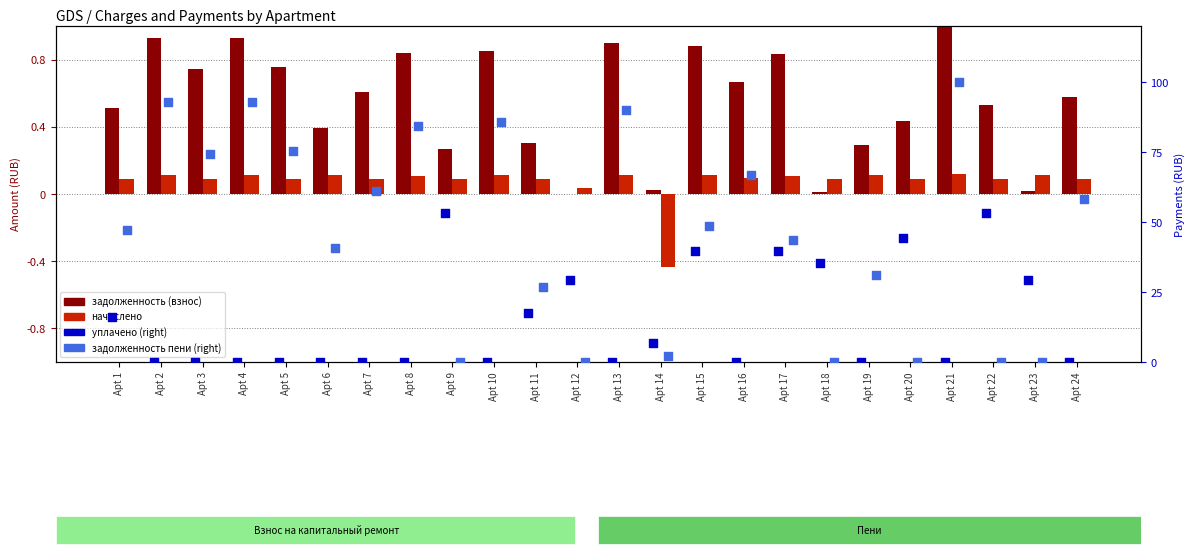

What are all the series names shown in the legend?

задолженность (взнос), начислено, уплачено, задолженность (пени)